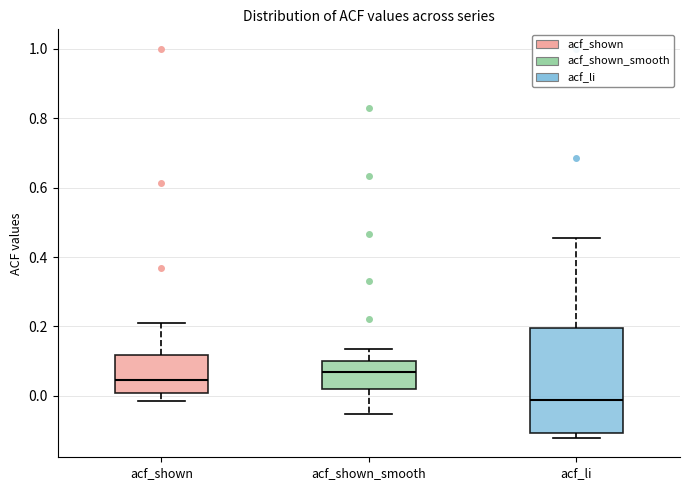

Which box's median line is the lowest?

acf_li